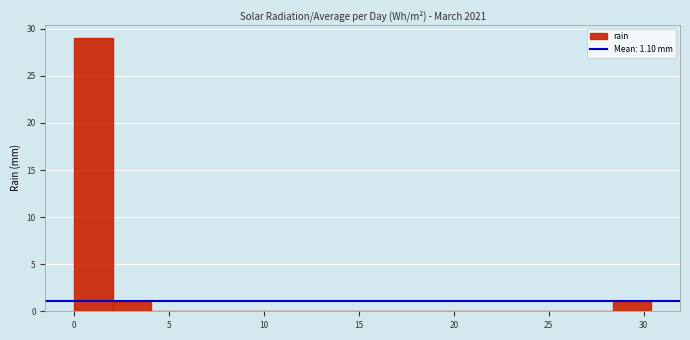

Reading left to right, transcribe this chart: for each bar, give the range it covers on the x-axis and its height. Neither the bar edges nor the heights are printed on the chart, so give them approximately, as read against the axes.

0.0 to 2.0: 29
2.0 to 4.0: 1
4.0 to 6.0: 0
6.0 to 8.0: 0
8.0 to 10.0: 0
10.0 to 12.0: 0
12.0 to 14.0: 0
14.0 to 16.0: 0
16.0 to 18.0: 0
18.0 to 20.5: 0
20.5 to 22.5: 0
22.5 to 24.5: 0
24.5 to 26.5: 0
26.5 to 28.5: 0
28.5 to 30.5: 1